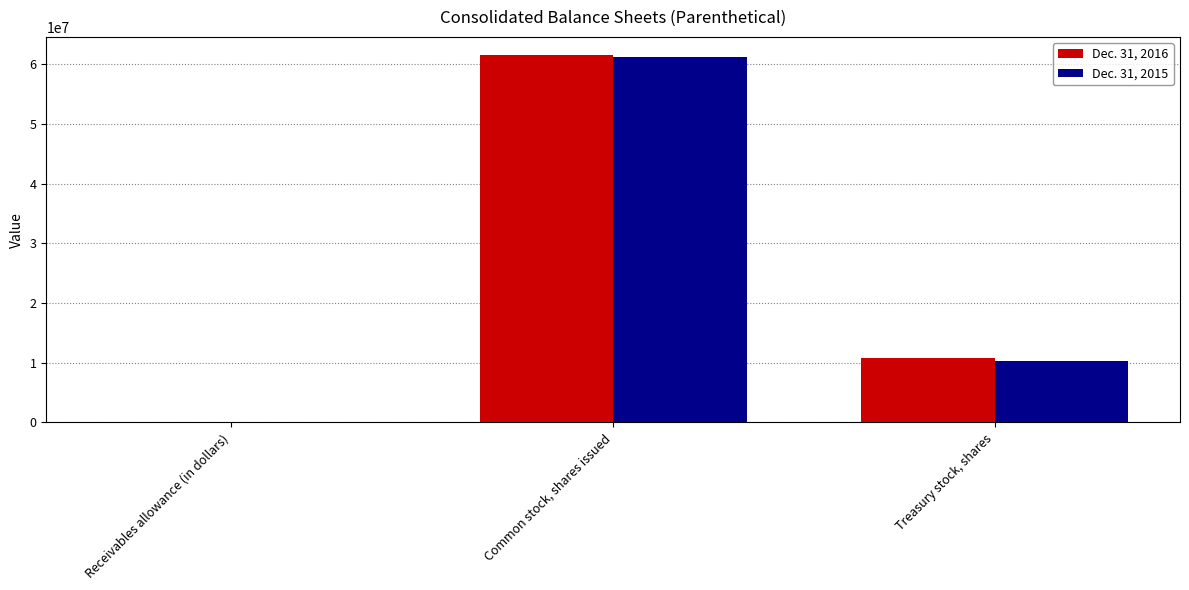

At which label does Dec. 31, 2015 reach its peak?

Common stock, shares issued